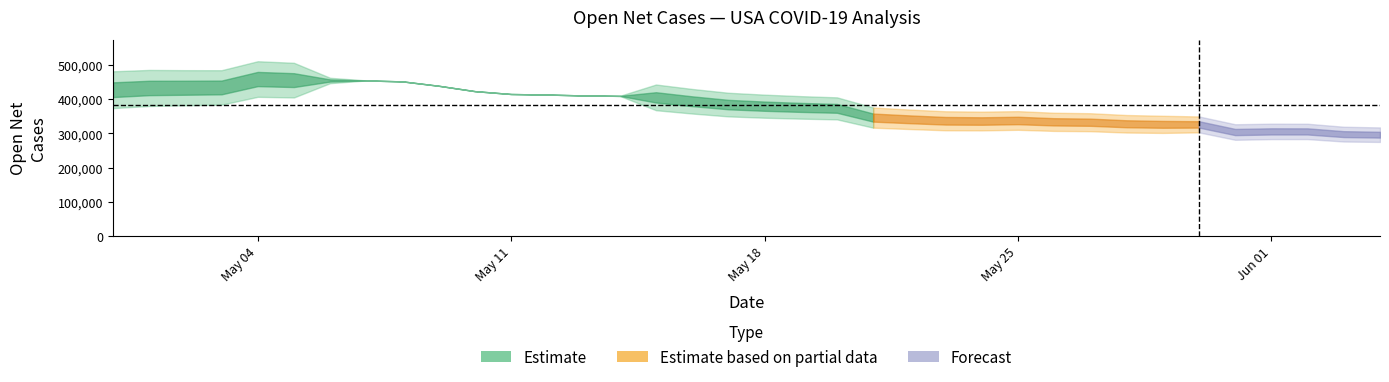

In Open_Net_Cases, how many points are lower than both neighbors (excluding endpoints)?

3